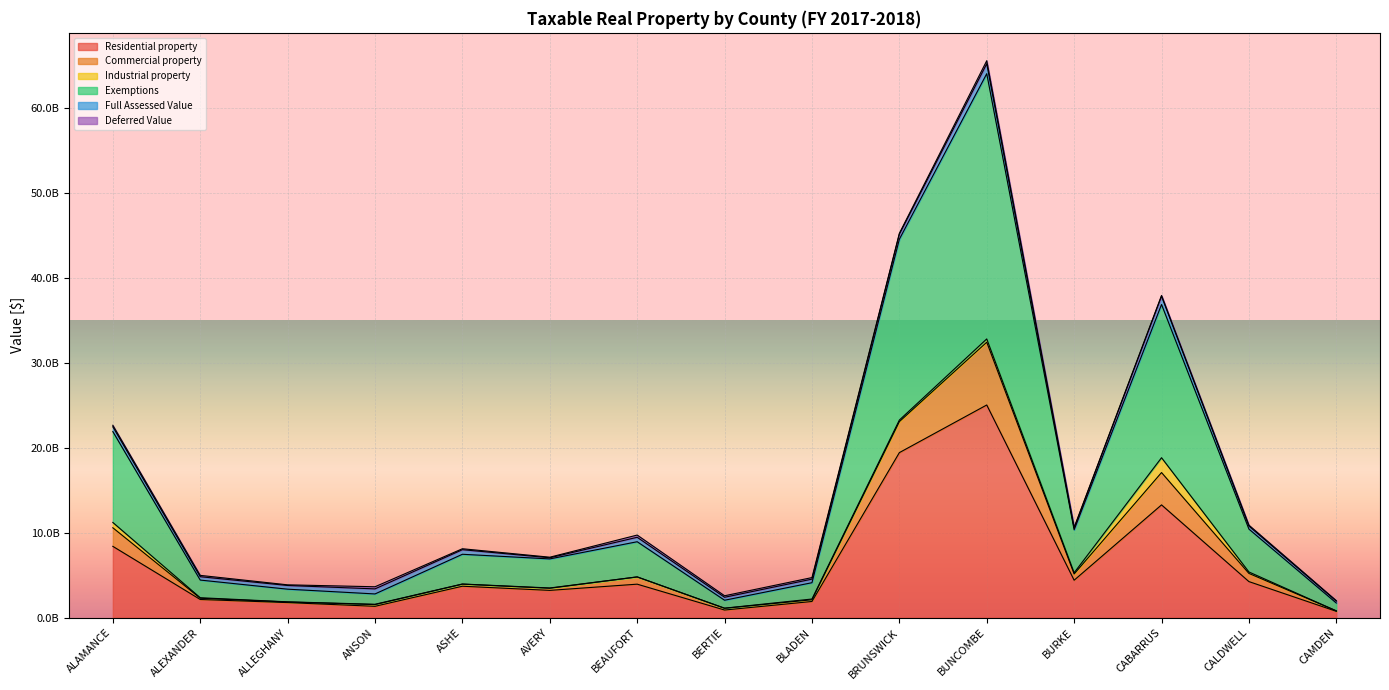

What is the label of the 5th point from the right?

BUNCOMBE